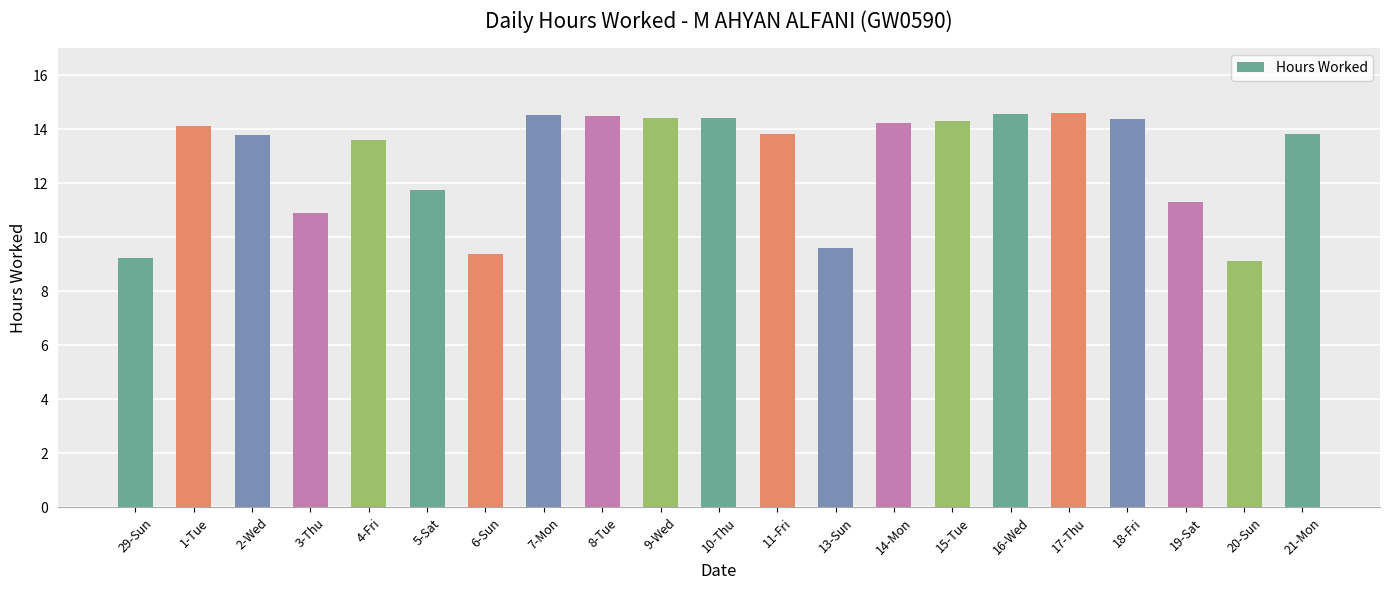

Which has a higher value, 19-Sat or 20-Sun?

19-Sat